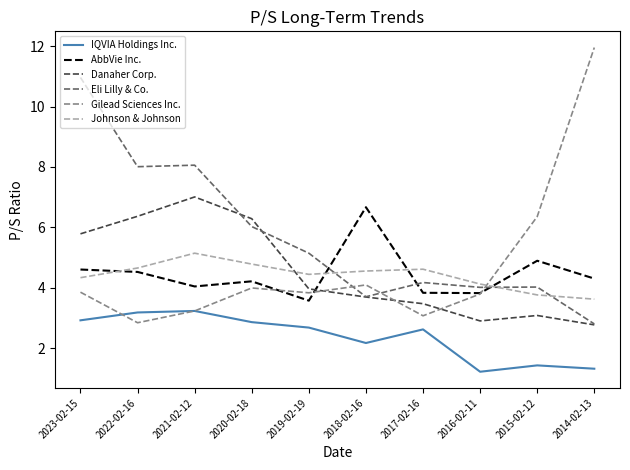

Which series has the largest total across all categories?

Eli Lilly & Co.